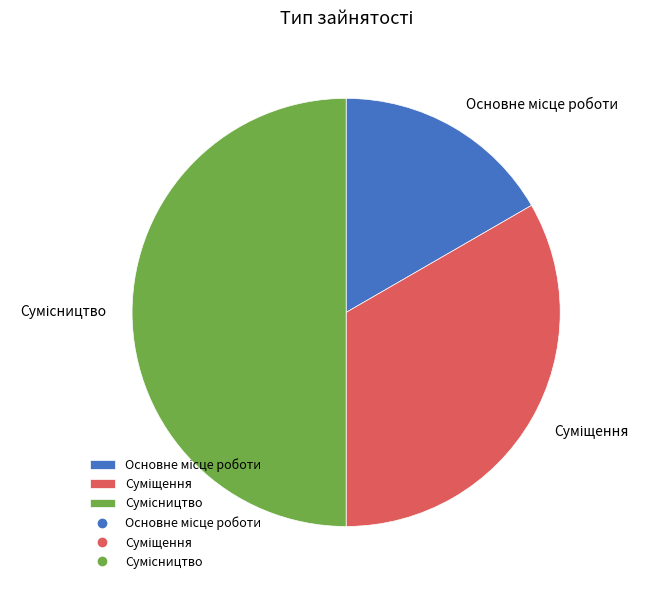

How much of the chart is everything except Основне місце роботи?

83.3%